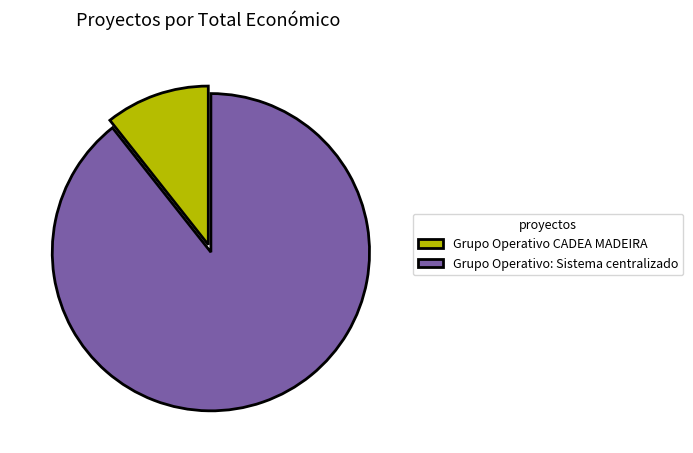

Is the sum of Grupo Operativo: Sistema centralizado and Grupo Operativo CADEA MADEIRA greater than half?

Yes